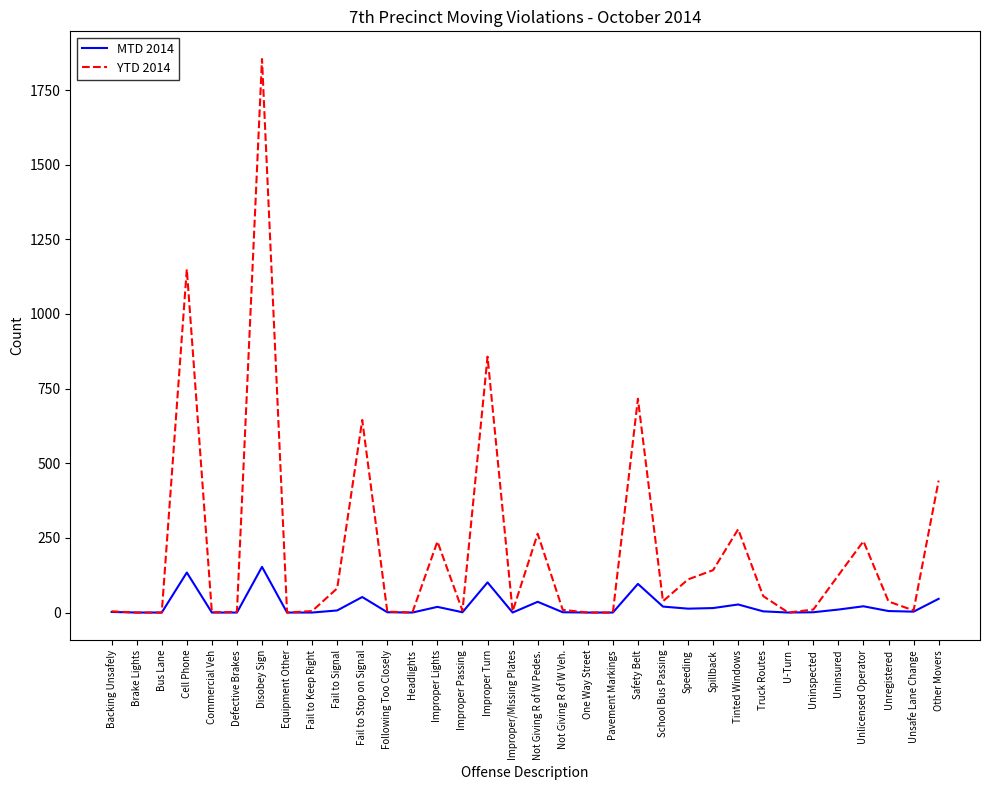

Rank the series by their average value, from highest to lowest.

YTD 2014, MTD 2014